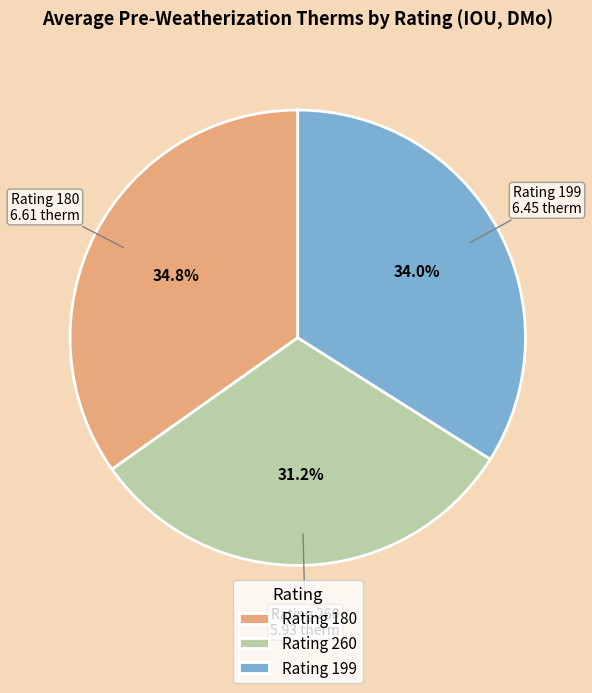

What is the smallest slice in the pie chart?

Rating 260